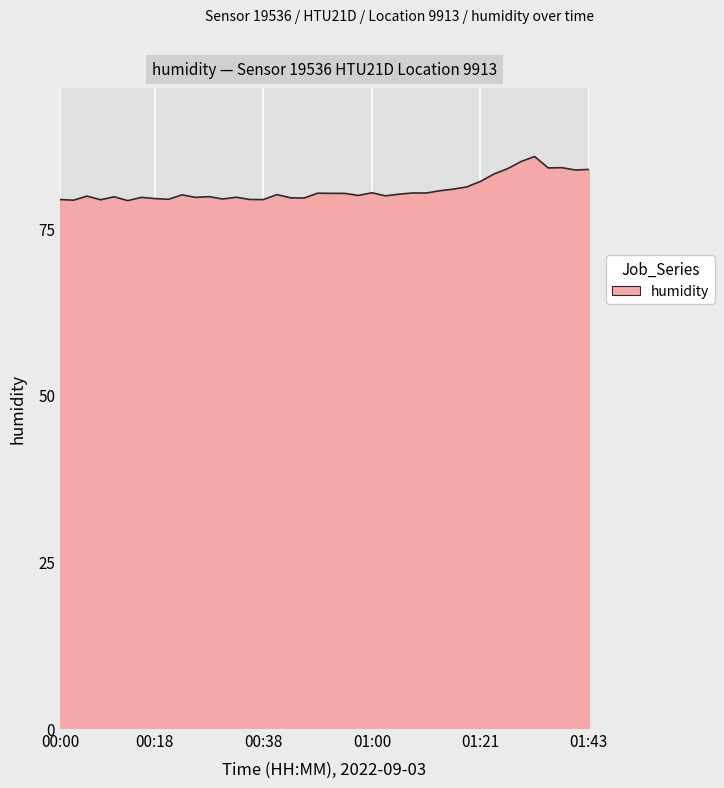

How many distinct data groups are displayed?

1